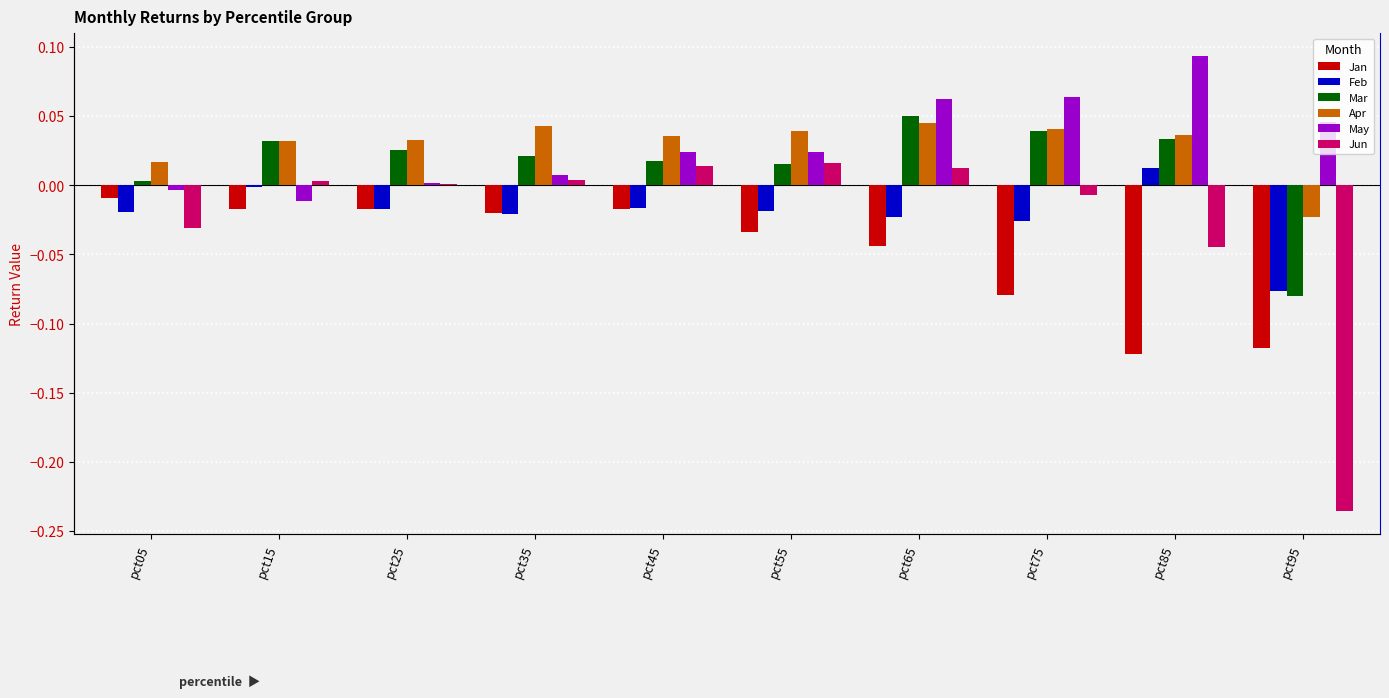

What is the sum of all May values?

0.3